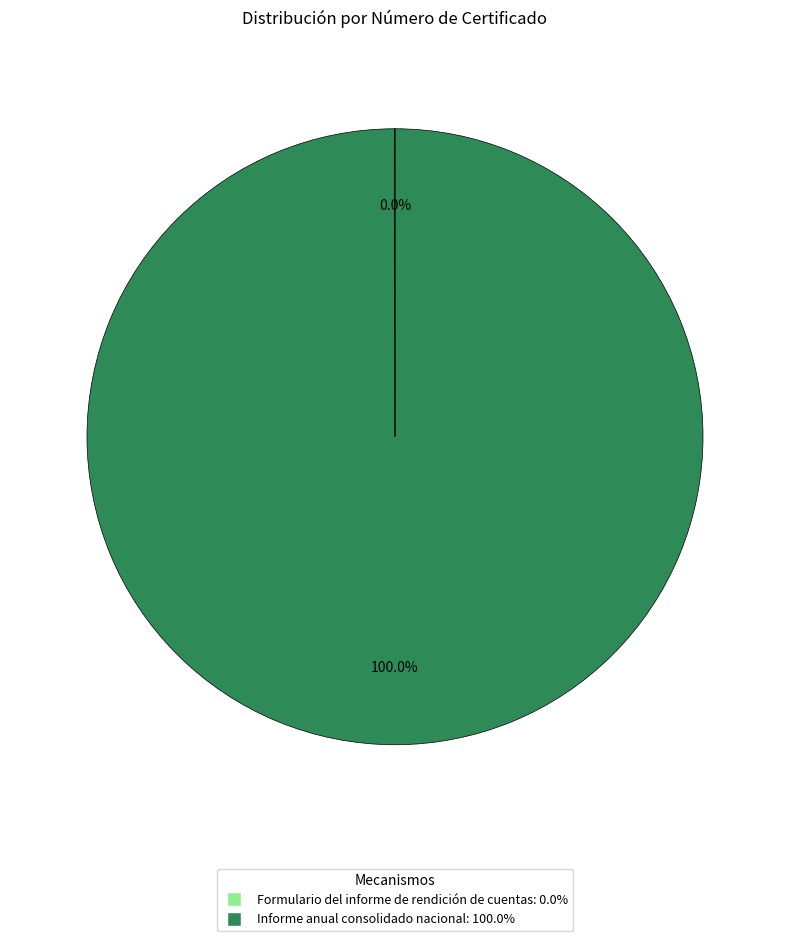

Is it true that Informe anual consolidado nacional is 100% of the pie?

True